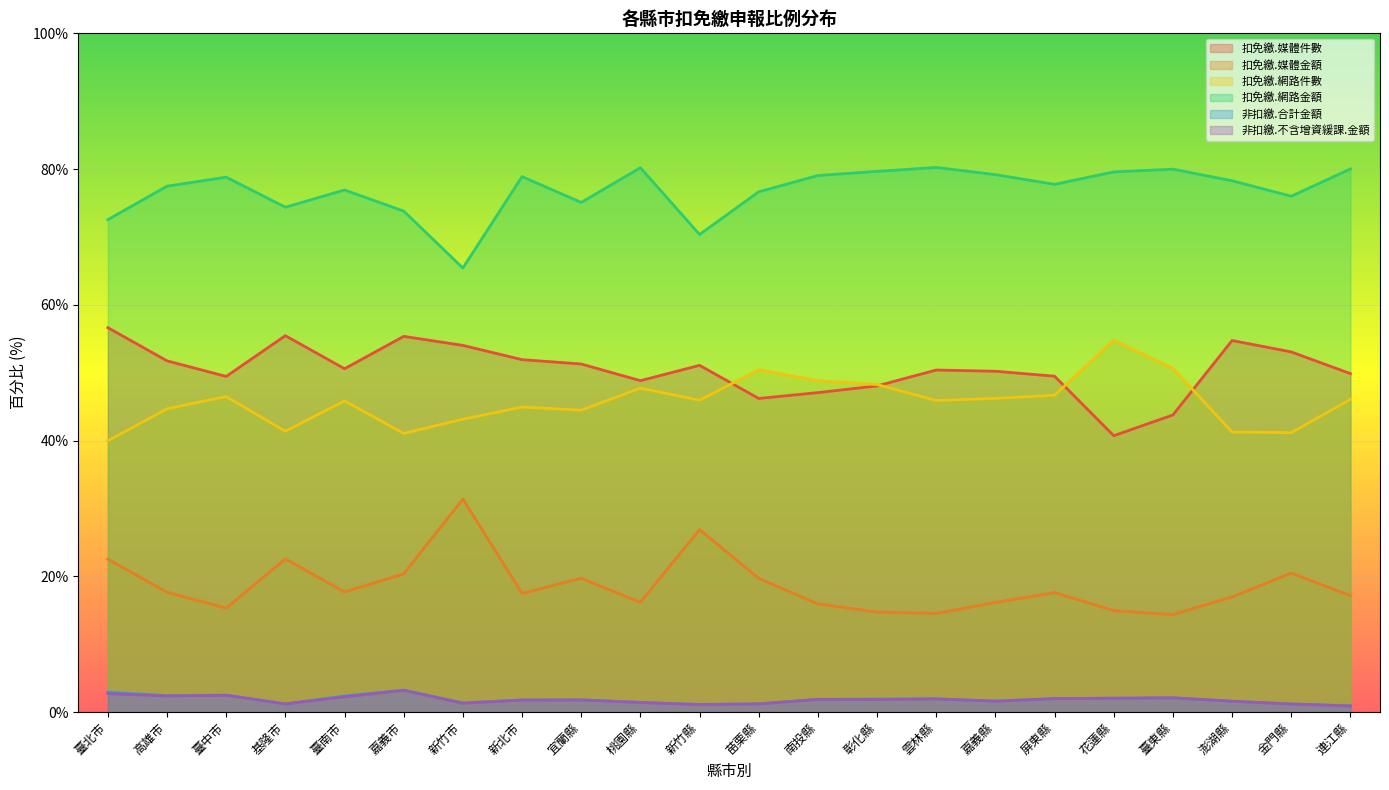

Is it true that 扣免繳.媒體件數 equals 50.2 at 嘉義縣?

True